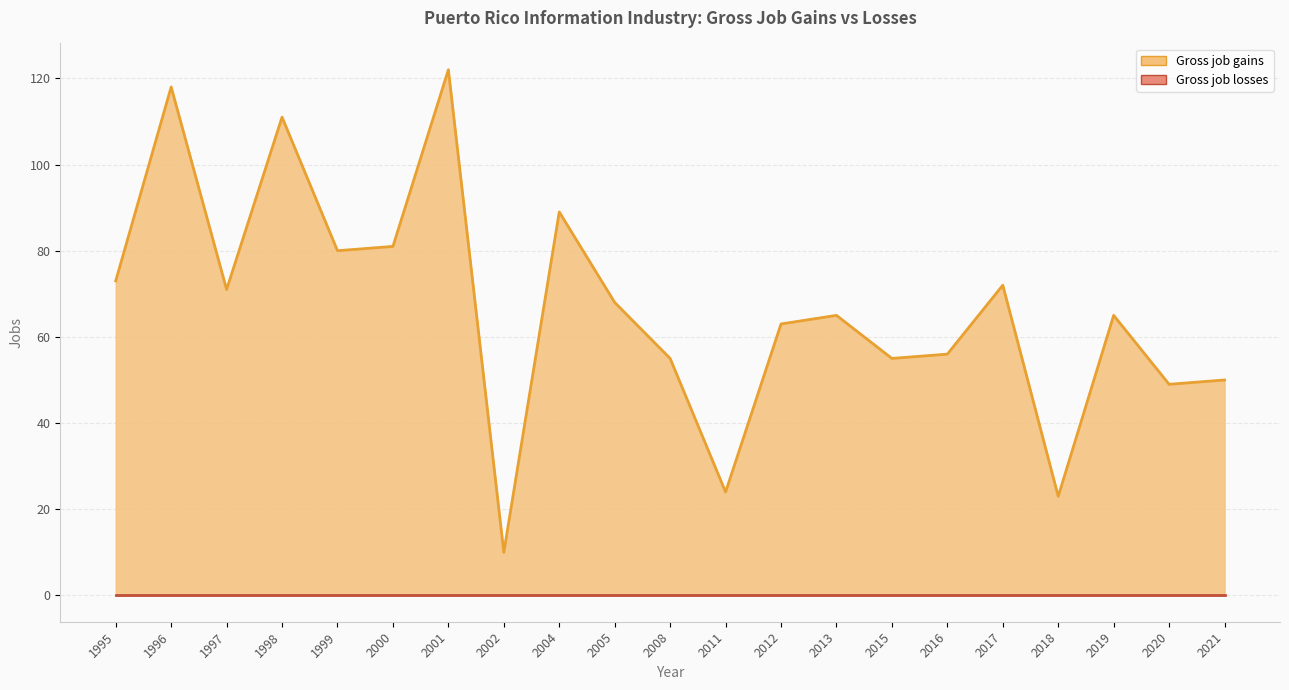

What is the sum of all values?

1400